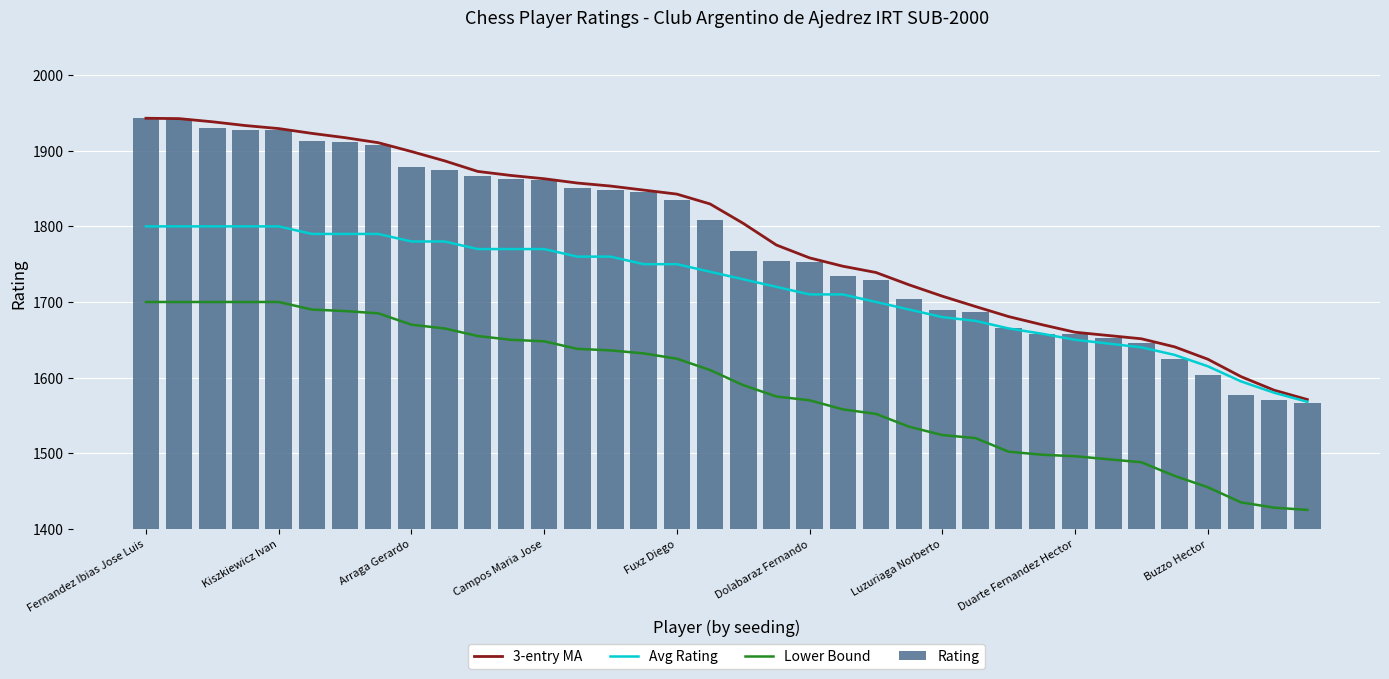

Reading left to right, transcribe all the data shown in this chart.

3-entry MA: 1943.0	1942.5	1938.3	1933.3	1929.3	1923.0	1917.3	1910.7	1899.0	1886.7	1872.7	1867.3	1863.0	1857.3	1853.3	1848.0	1842.7	1829.7	1804.0	1775.3	1758.3	1747.3	1739.0	1722.7	1707.7	1694.0	1680.7	1670.0	1660.0	1655.7	1651.3	1640.7	1624.3	1601.3	1583.3	1571.0
Avg Rating: 1800.0	1800.0	1800.0	1800.0	1800.0	1790.0	1790.0	1790.0	1780.0	1780.0	1770.0	1770.0	1770.0	1760.0	1760.0	1750.0	1750.0	1740.0	1730.0	1720.0	1710.0	1710.0	1700.0	1690.0	1680.0	1675.0	1665.0	1658.0	1650.0	1645.0	1640.0	1630.0	1615.0	1595.0	1580.0	1568.0
Lower Bound: 1700.0	1700.0	1700.0	1700.0	1700.0	1690.0	1688.0	1685.0	1670.0	1665.0	1655.0	1650.0	1648.0	1638.0	1636.0	1632.0	1625.0	1610.0	1590.0	1575.0	1570.0	1558.0	1552.0	1535.0	1524.0	1520.0	1502.0	1498.0	1496.0	1492.0	1488.0	1470.0	1455.0	1435.0	1428.0	1425.0
Rating: 1943.0	1942.0	1930.0	1928.0	1928.0	1913.0	1911.0	1908.0	1878.0	1874.0	1866.0	1862.0	1861.0	1851.0	1848.0	1845.0	1835.0	1809.0	1768.0	1754.0	1753.0	1735.0	1729.0	1704.0	1690.0	1687.0	1665.0	1658.0	1657.0	1652.0	1646.0	1624.0	1603.0	1577.0	1570.0	1566.0